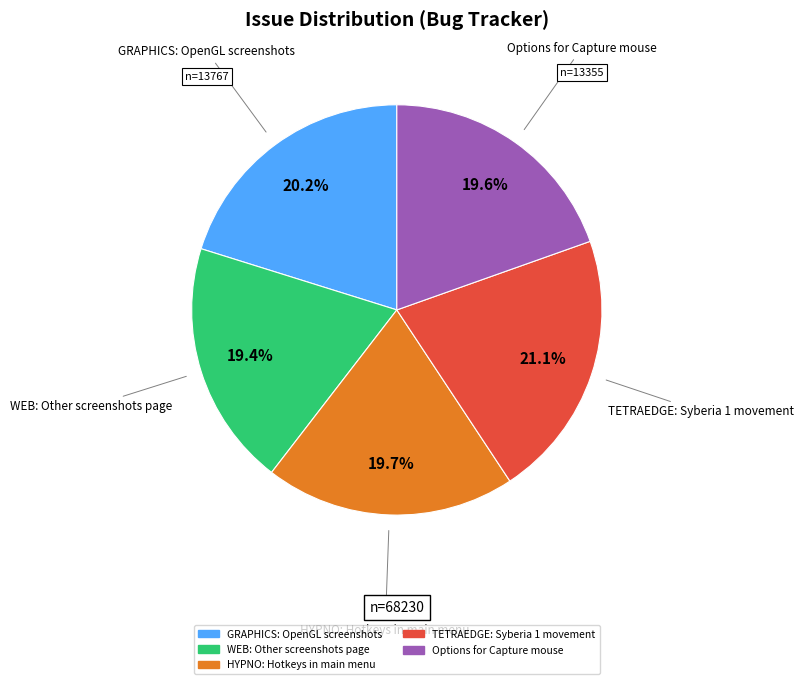

Is there a majority slice in this chart?

No